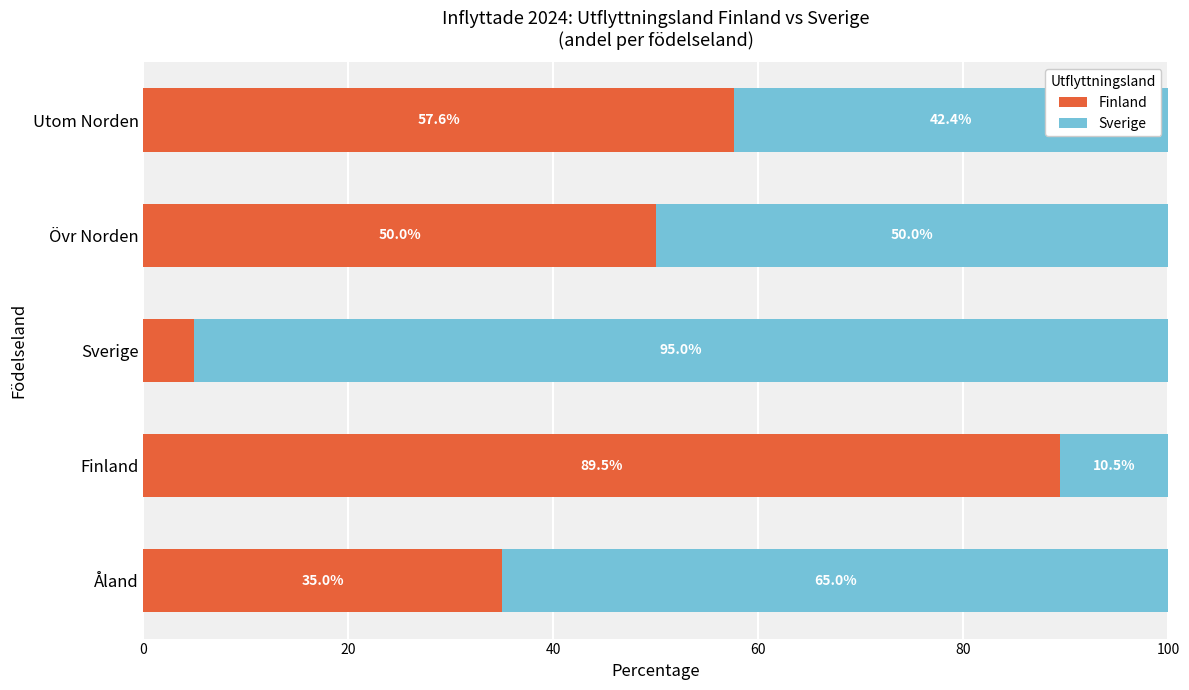

How many distinct data groups are displayed?

2